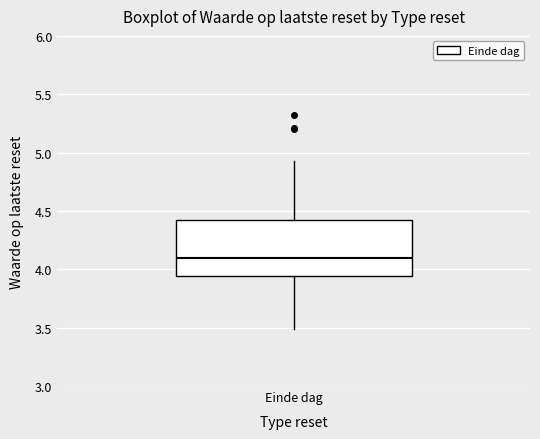

Where does the upper whisker of the box for Einde dag end on the y-axis? The values are not printed on the chart, so give them approximately, as read against the axis.

4.95